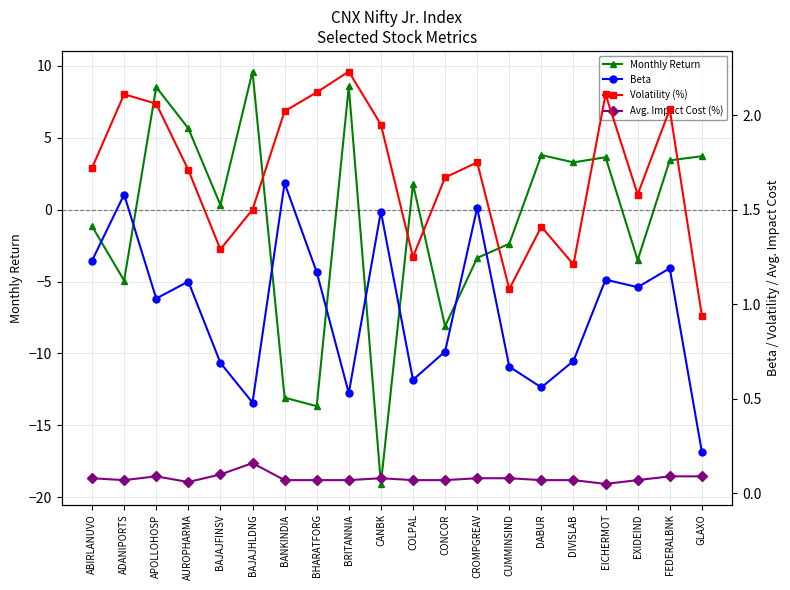

True or false: Beta and Monthly Return intersect in this chart.

True